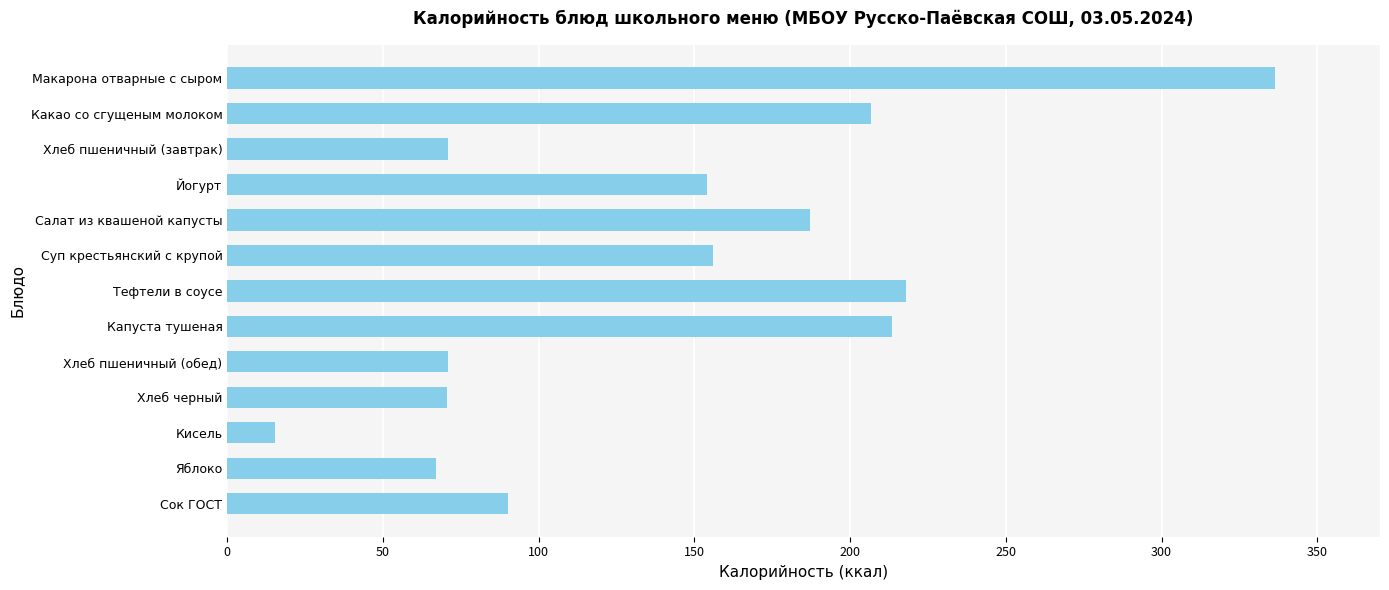

Between Хлеб черный and Какао со сгущеным молоком, which is larger?

Какао со сгущеным молоком